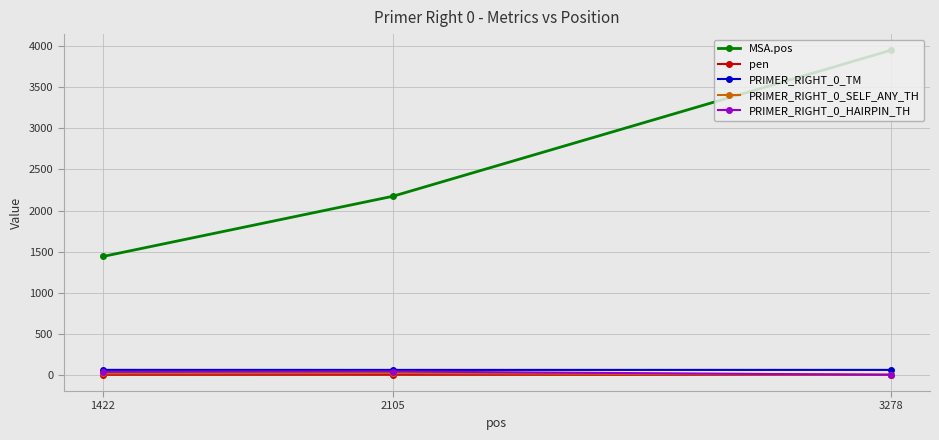

What is the total value across all series at 3278?

4011.0